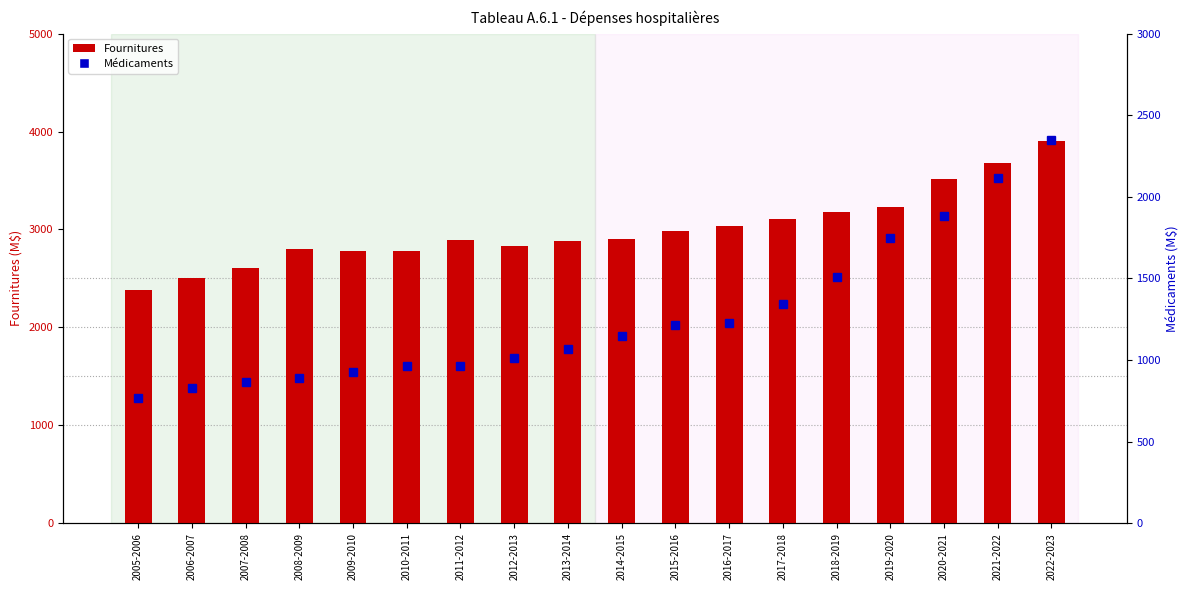

At which label does Fournitures reach its peak?

2022-2023